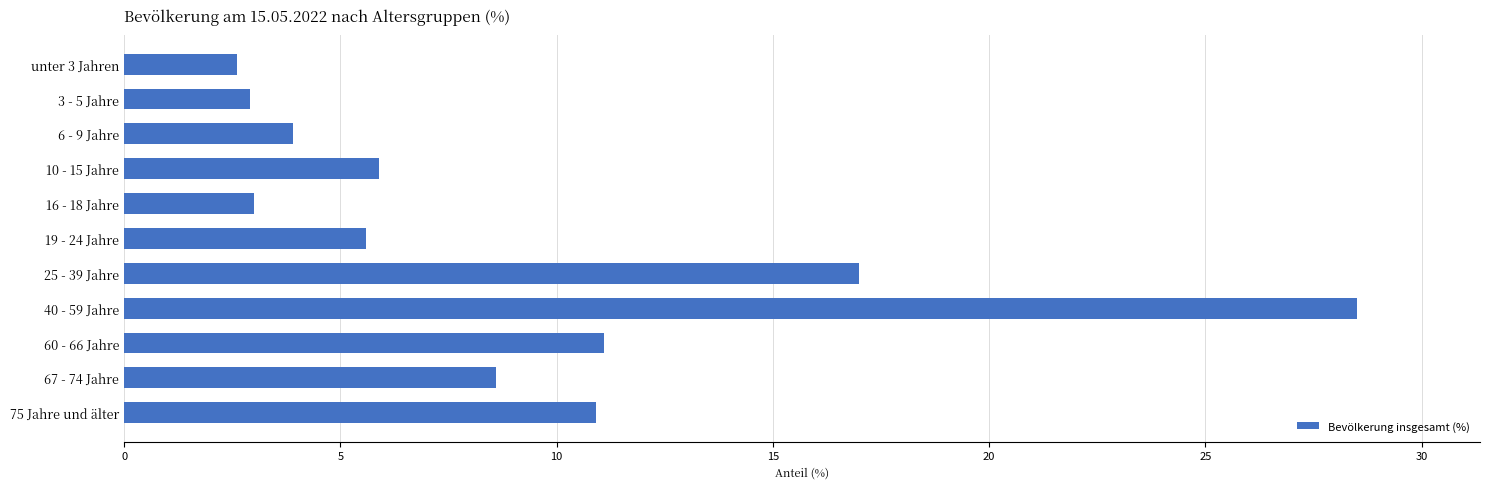

Between 40 - 59 Jahre and 16 - 18 Jahre, which is larger?

40 - 59 Jahre